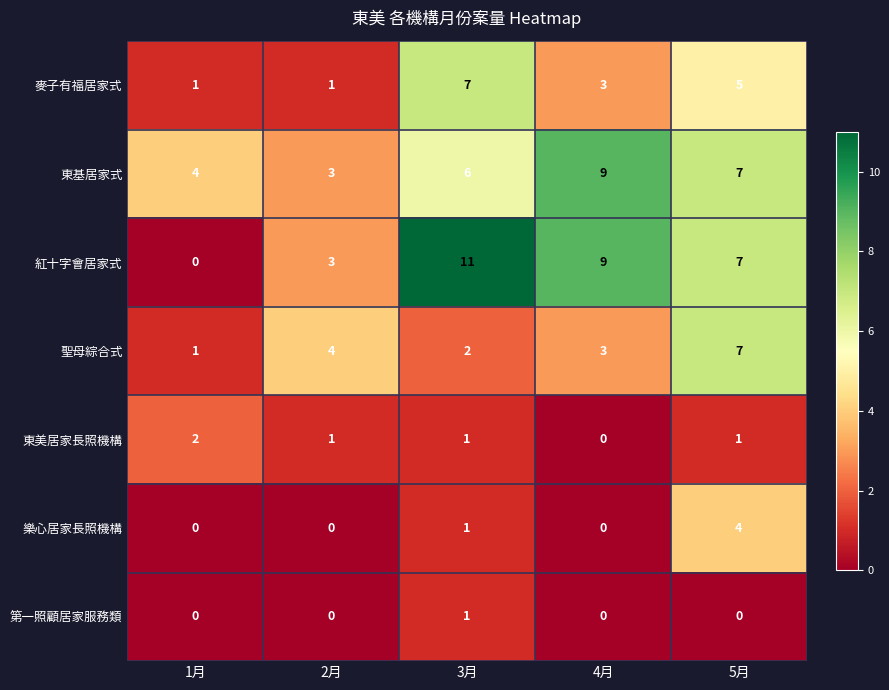

What is the maximum value for 麥子有福居家式?

7